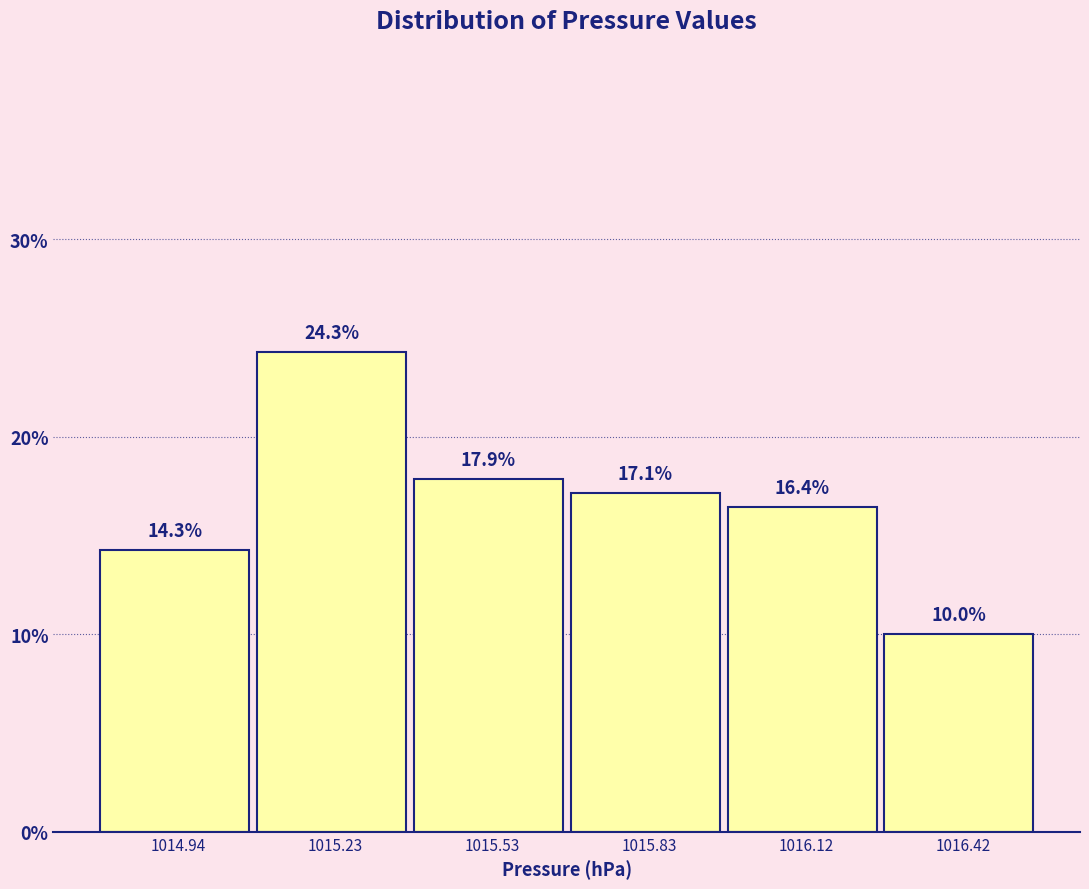

How tall is the bar that spans 1015.70 to 1016.00 on the x-axis? The bar edges are not printed on the chart, so give them approximately, as read against the axis.

17.1